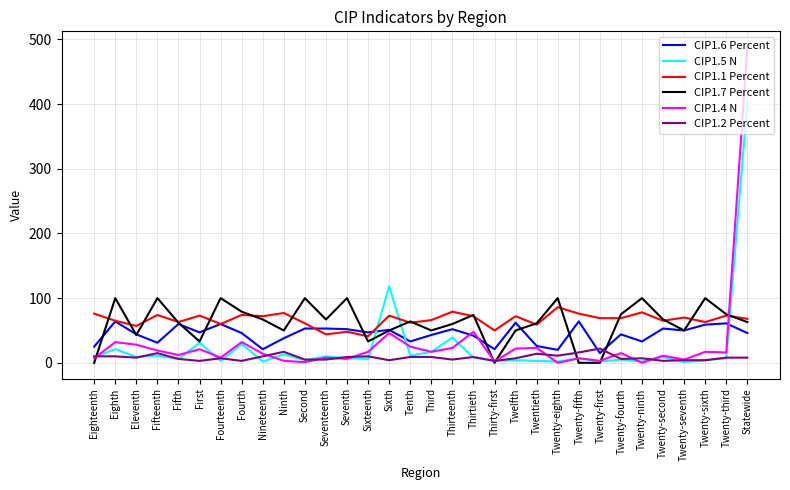

What is the average value of the CIP1.1 Percent series?

67